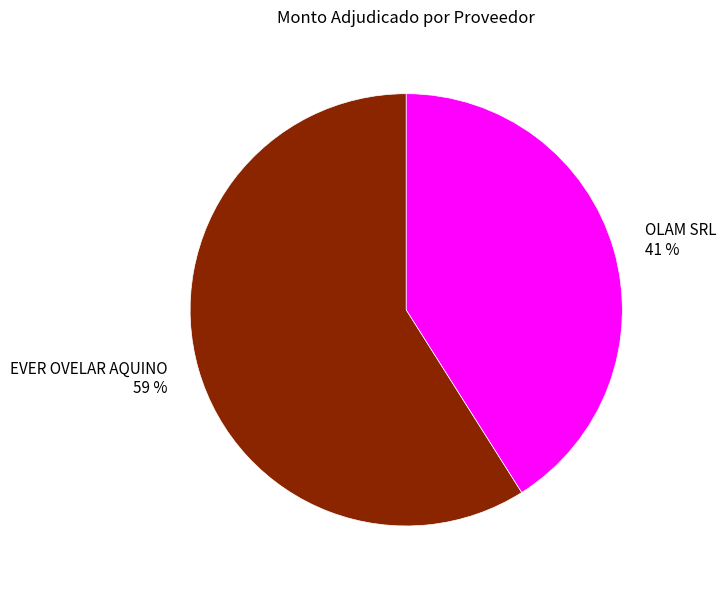

To the nearest percent, what is the difference between the OLAM SRL and EVER OVELAR AQUINO slice percentages?

18%